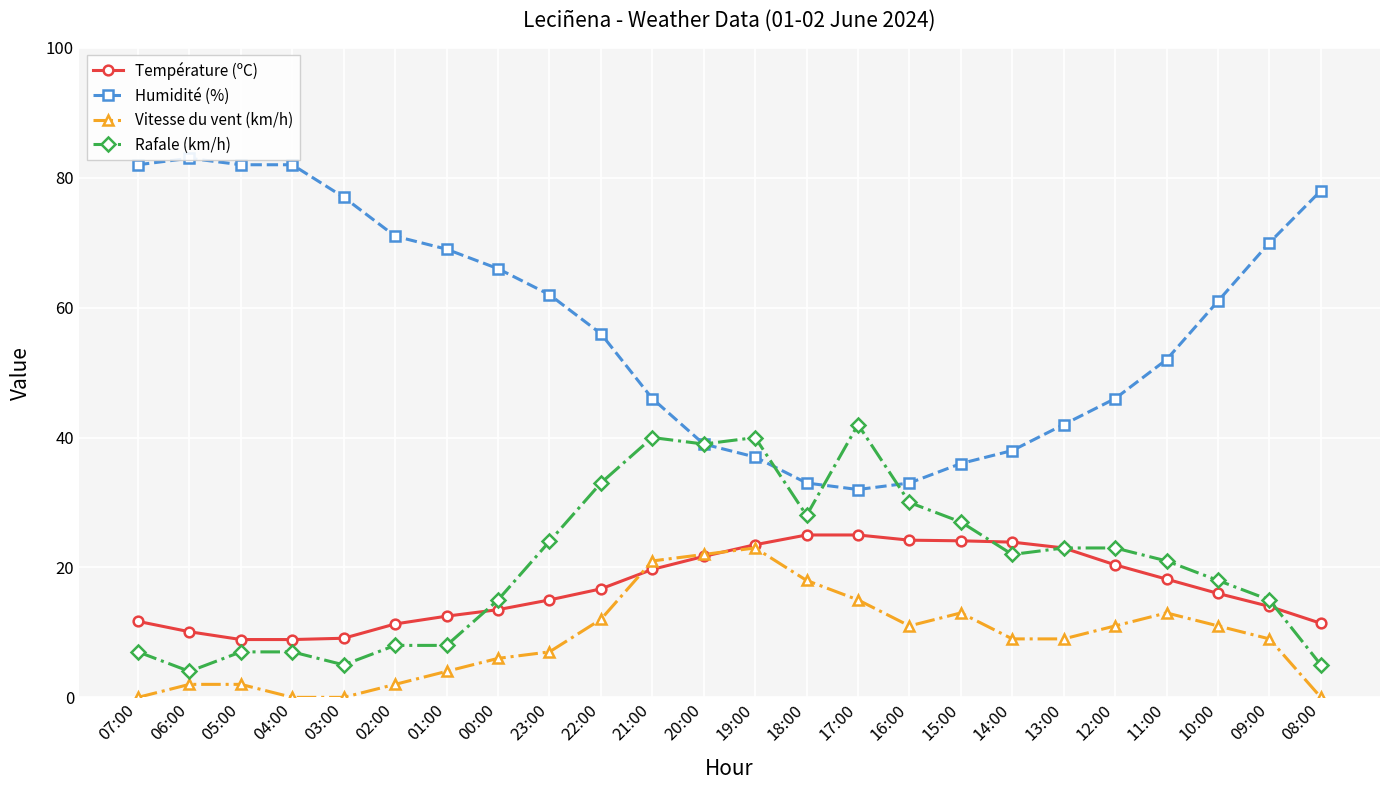

At which label does Vitesse du vent (km/h) reach its minimum?

07:00